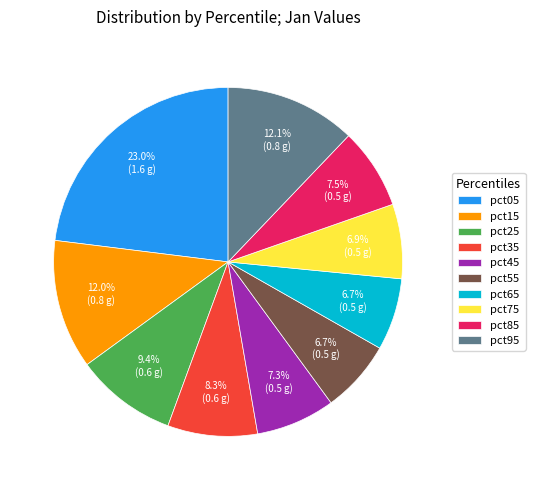

What is the largest slice in the pie chart?

pct05